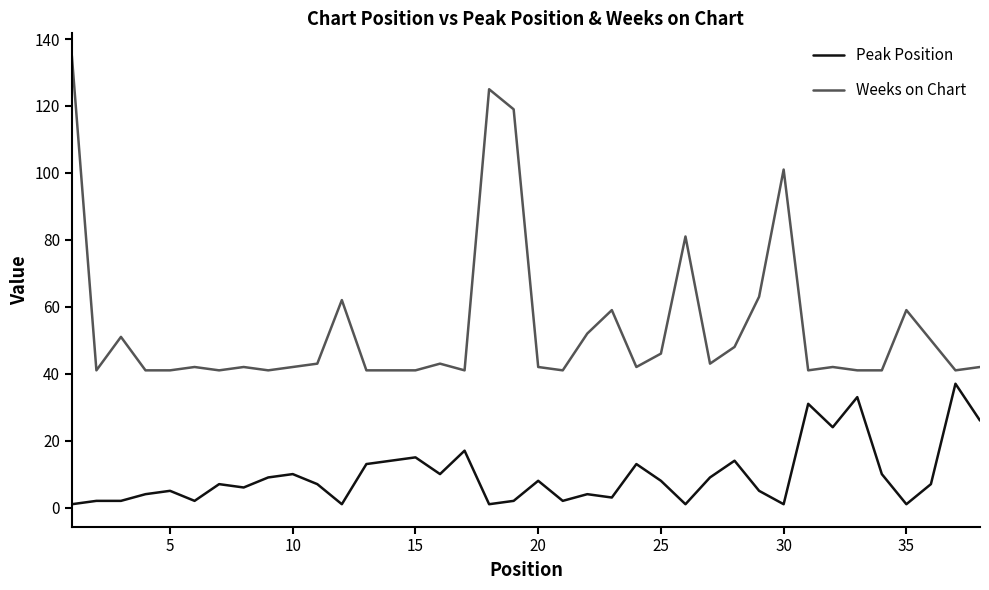

What is the highest value of the Peak Position series?

37